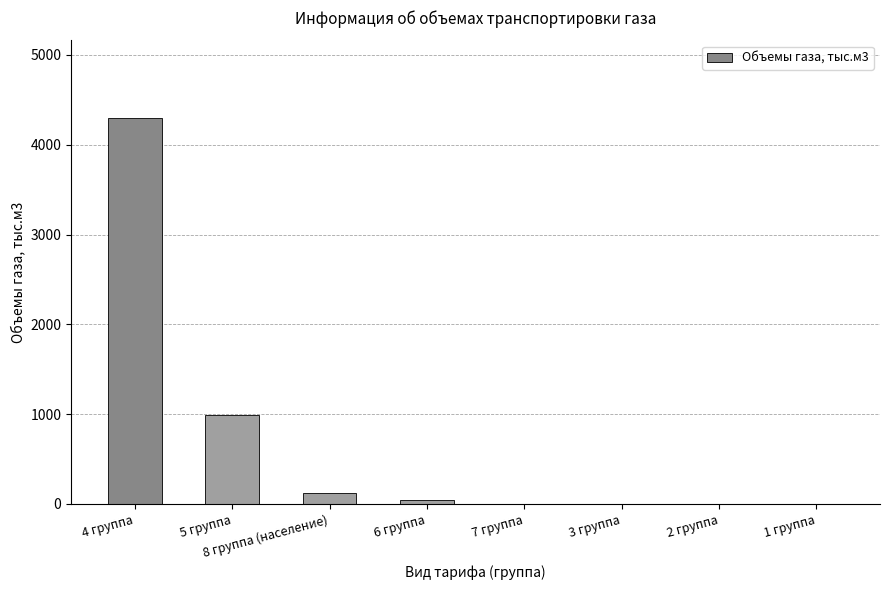

At which label does the data first exceed 45?

4 группа